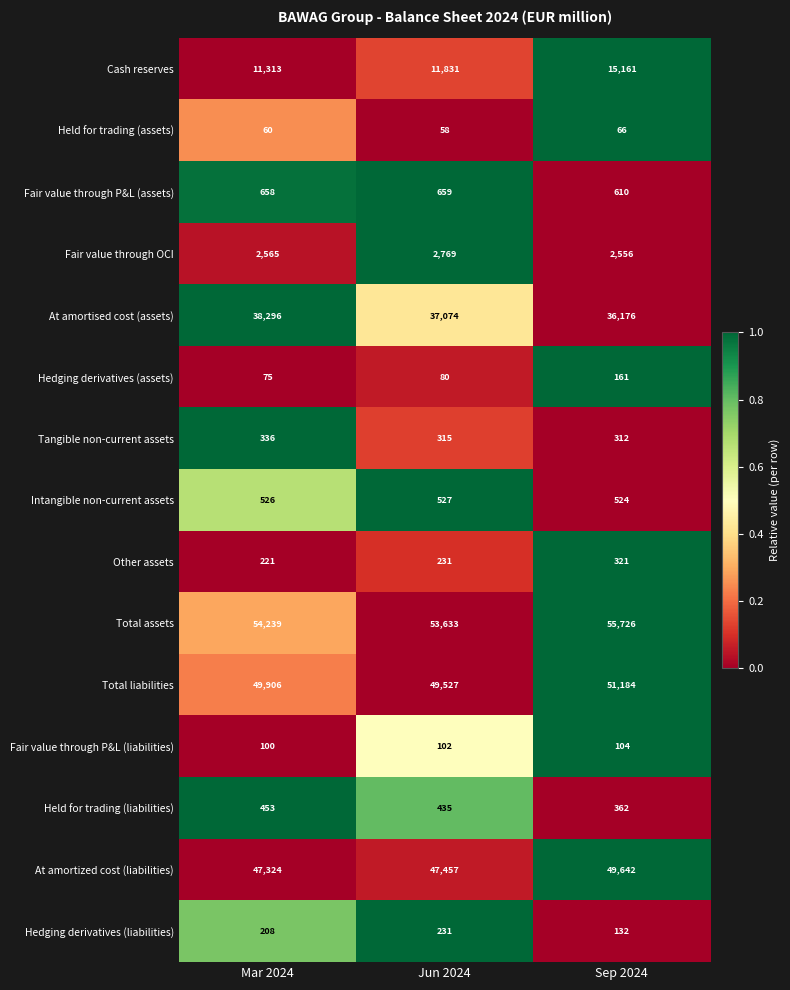

Rank the series at Mar 2024 from lowest to highest value.

Held for trading (assets), Hedging derivatives (assets), Fair value through P&L (liabilities), Hedging derivatives (liabilities), Other assets, Tangible non-current assets, Held for trading (liabilities), Intangible non-current assets, Fair value through P&L (assets), Fair value through OCI, Cash reserves, At amortised cost (assets), At amortized cost (liabilities), Total liabilities, Total assets